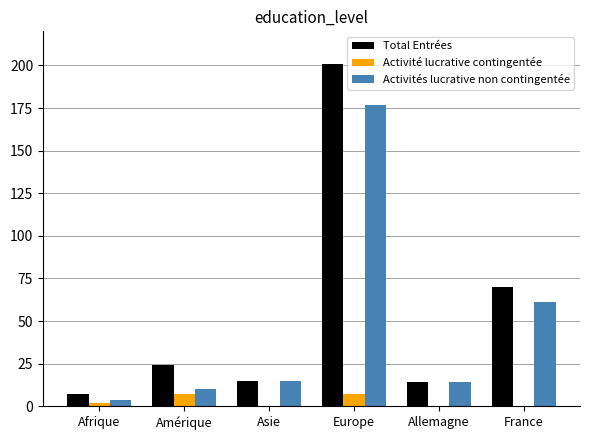

How many groups of bars are there?

6